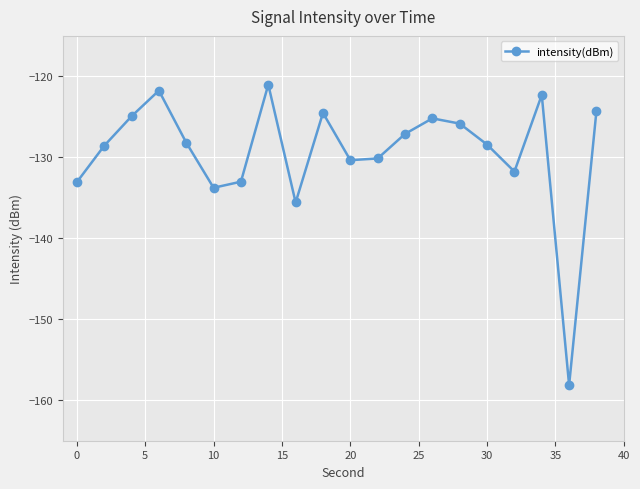

What is the value of the 16th point from the left?

-128.4